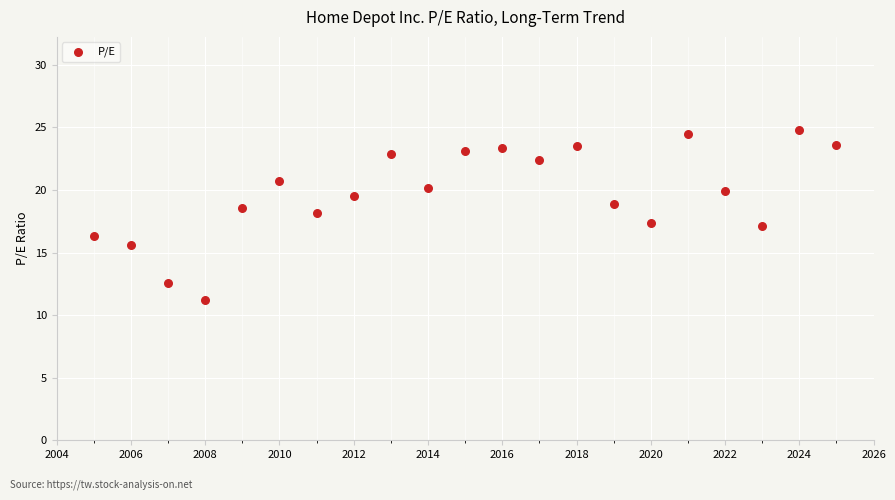

What is the range of Y values (max minus min)?

13.6